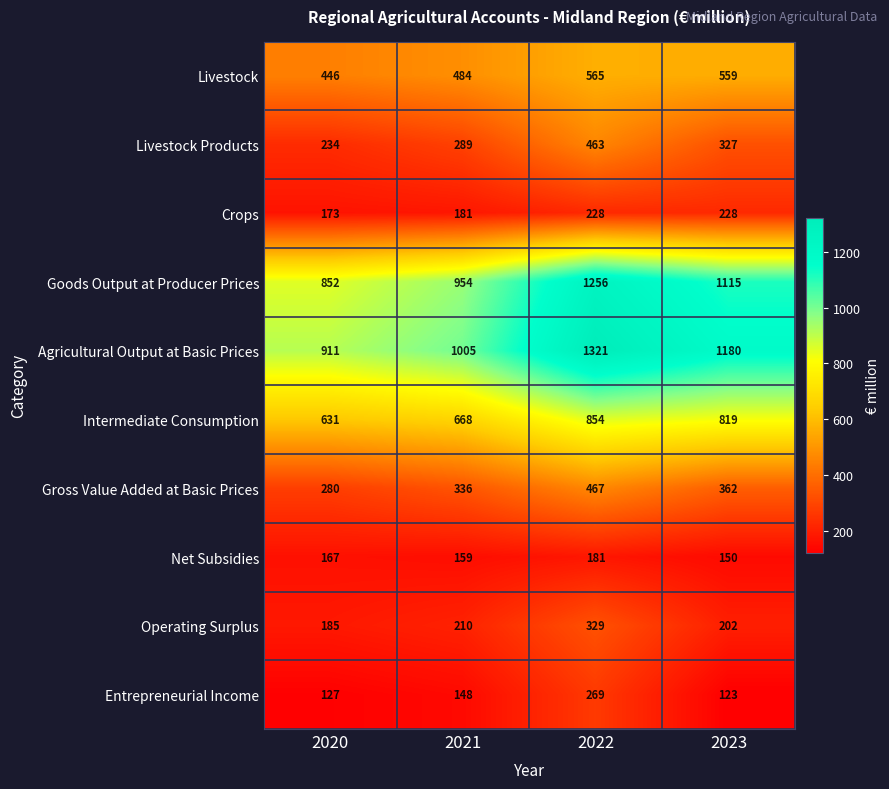

Rank the series by their maximum value, from lowest to highest.

Net Subsidies, Crops, Entrepreneurial Income, Operating Surplus, Livestock Products, Gross Value Added at Basic Prices, Livestock, Intermediate Consumption, Goods Output at Producer Prices, Agricultural Output at Basic Prices